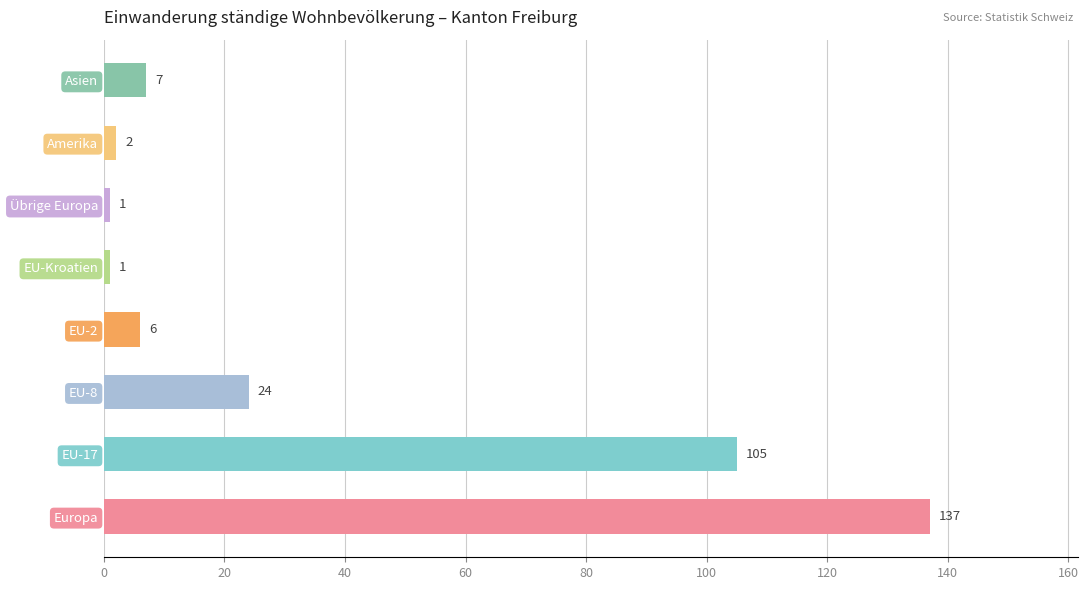

Reading top to bottom, transcribe all the data shown in this chart.

7	2	1	1	6	24	105	137